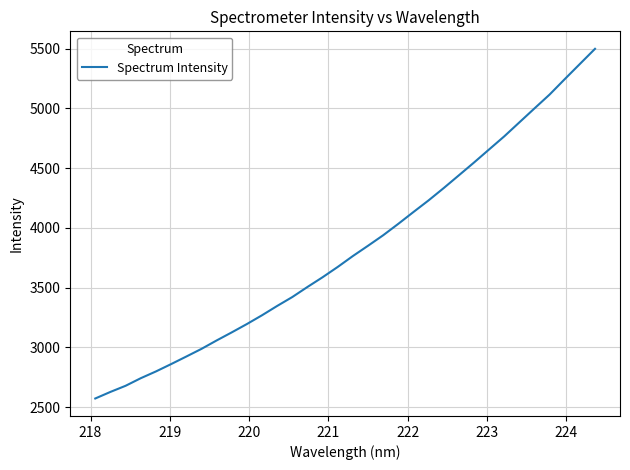

What is the greatest value displayed?

5498.7